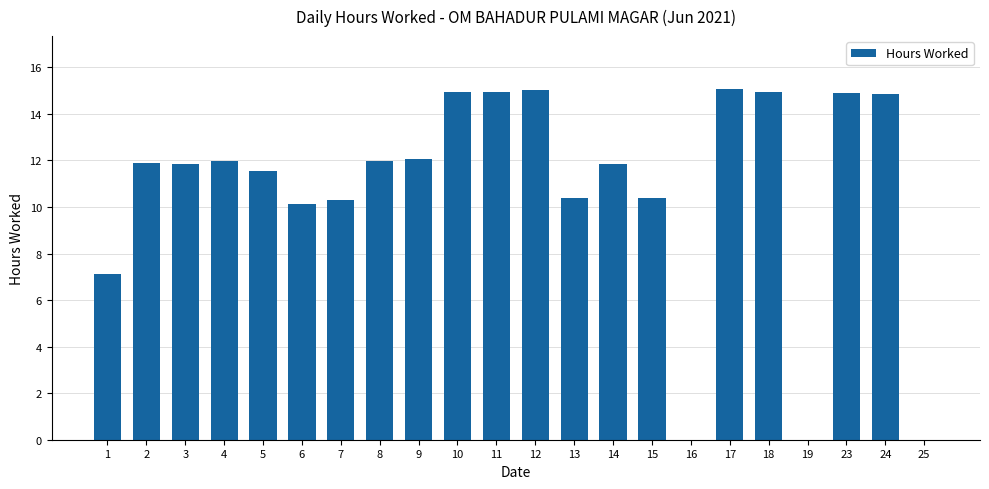

True or false: the data shows 16.4 at 15.

False